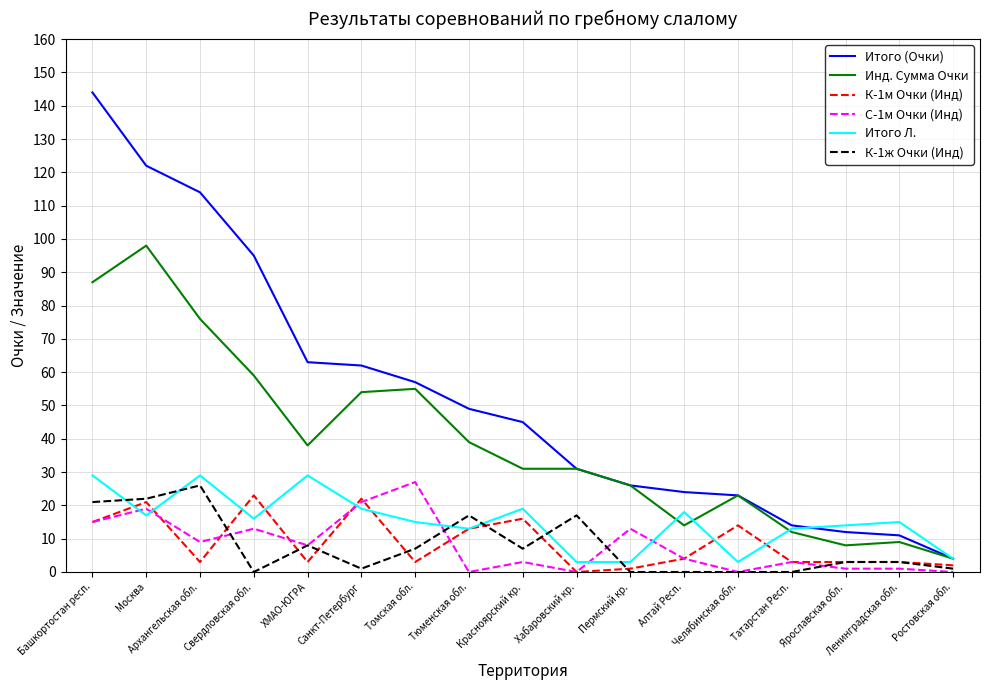

Reading left to right, list all the values displayed in this chart.

Итого (Очки): 144	122	114	95	63	62	57	49	45	31	26	24	23	14	12	11	4
Инд. Сумма Очки: 87	98	76	59	38	54	55	39	31	31	26	14	23	12	8	9	4
К-1м Очки (Инд): 15	21	3	23	3	22	3	13	16	0	1	4	14	3	3	3	2
С-1м Очки (Инд): 15	19	9	13	8	21	27	0	3	0	13	4	0	3	1	1	0
Итого Л.: 29	17	29	16	29	19	15	13	19	3	3	18	3	13	14	15	4
К-1ж Очки (Инд): 21	22	26	0	8	1	7	17	7	17	0	0	0	0	3	3	1